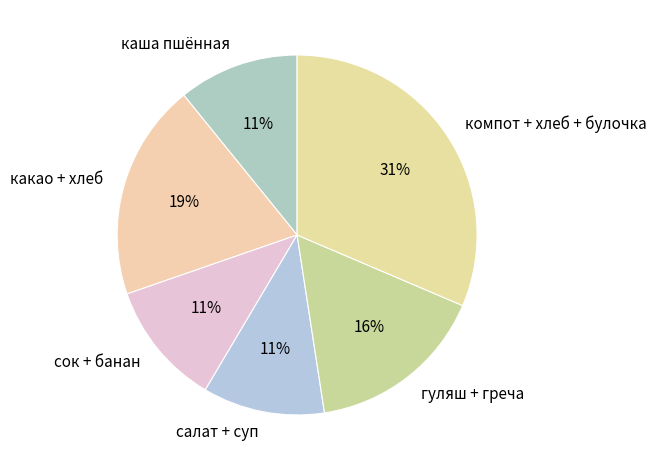

To the nearest percent, what is the average slice percentage?

17%